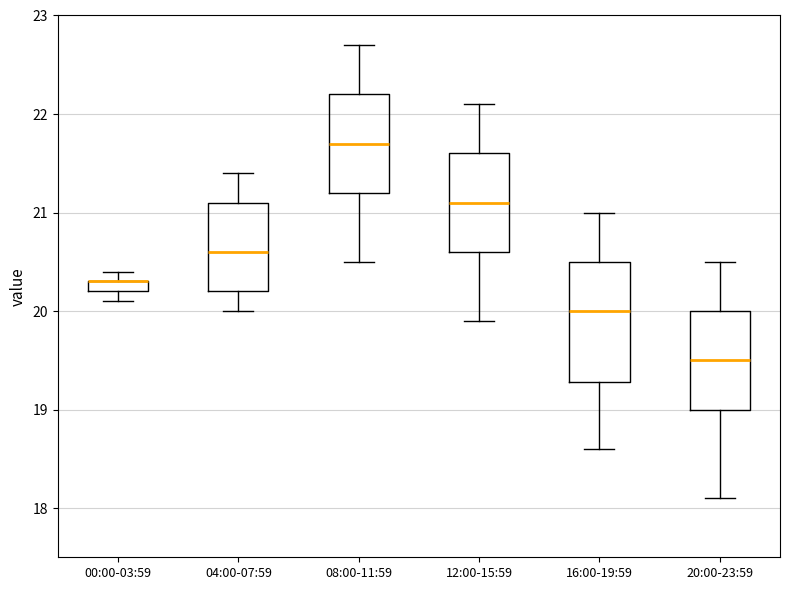

Where does the upper whisker of the box for 16:00-19:59 end on the y-axis? The values are not printed on the chart, so give them approximately, as read against the axis.

21.0